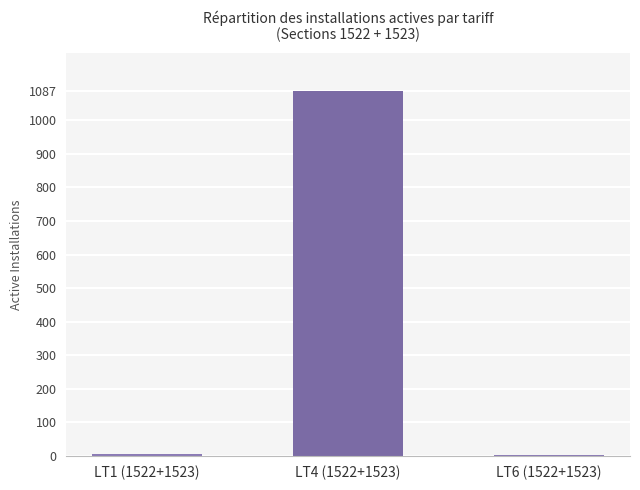

Is it true that the value at LT4 (1522+1523) is 496?

False